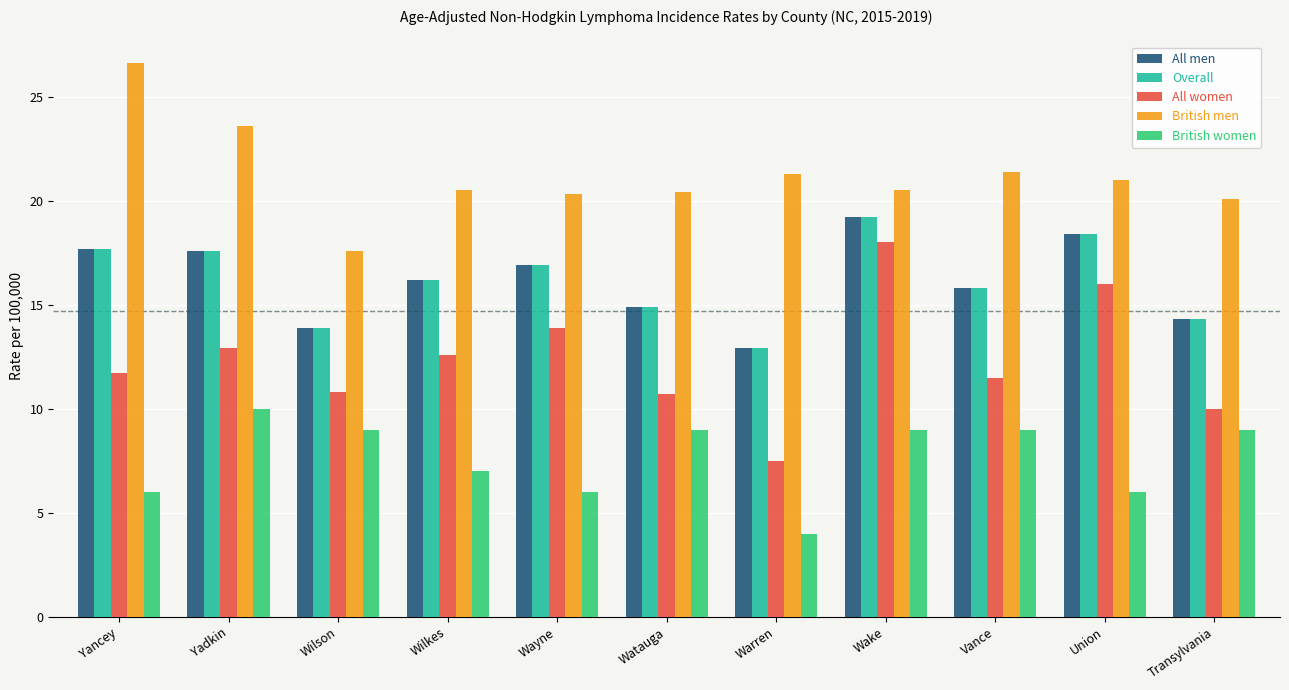

Between Wayne and Vance, which series saw the biggest shift?

British women